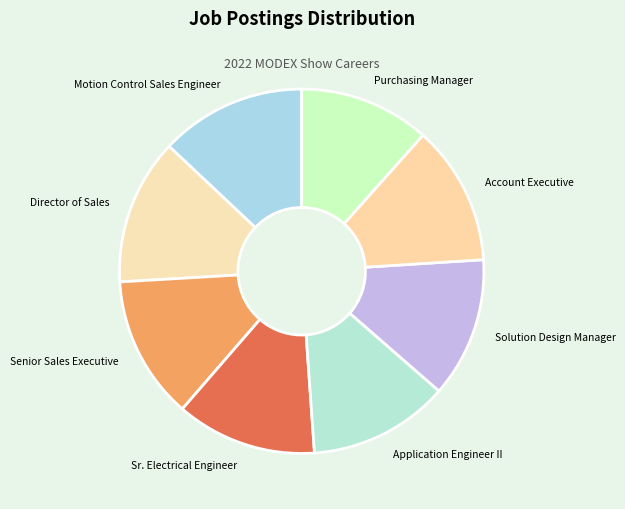

Is there a majority slice in this chart?

No